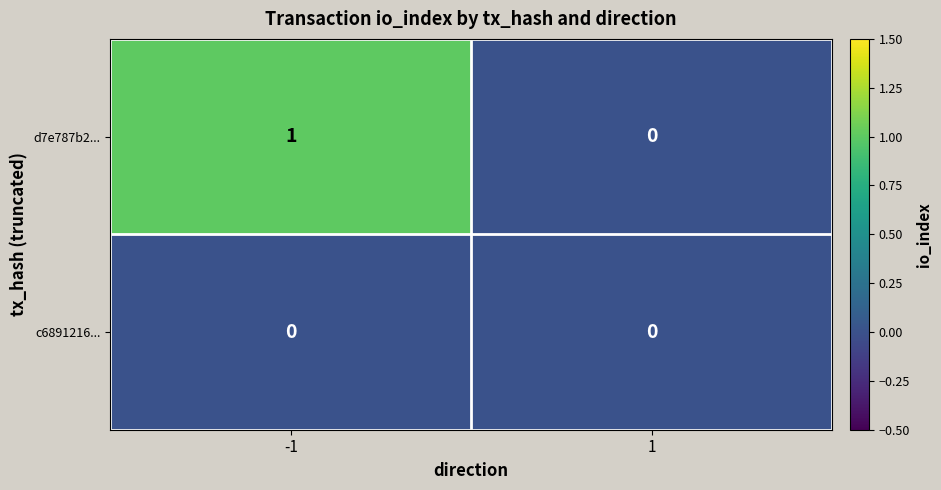

Reading left to right, transcribe all the data shown in this chart.

d7e787b2...: -1=1	1=0
c6891216...: -1=0	1=0